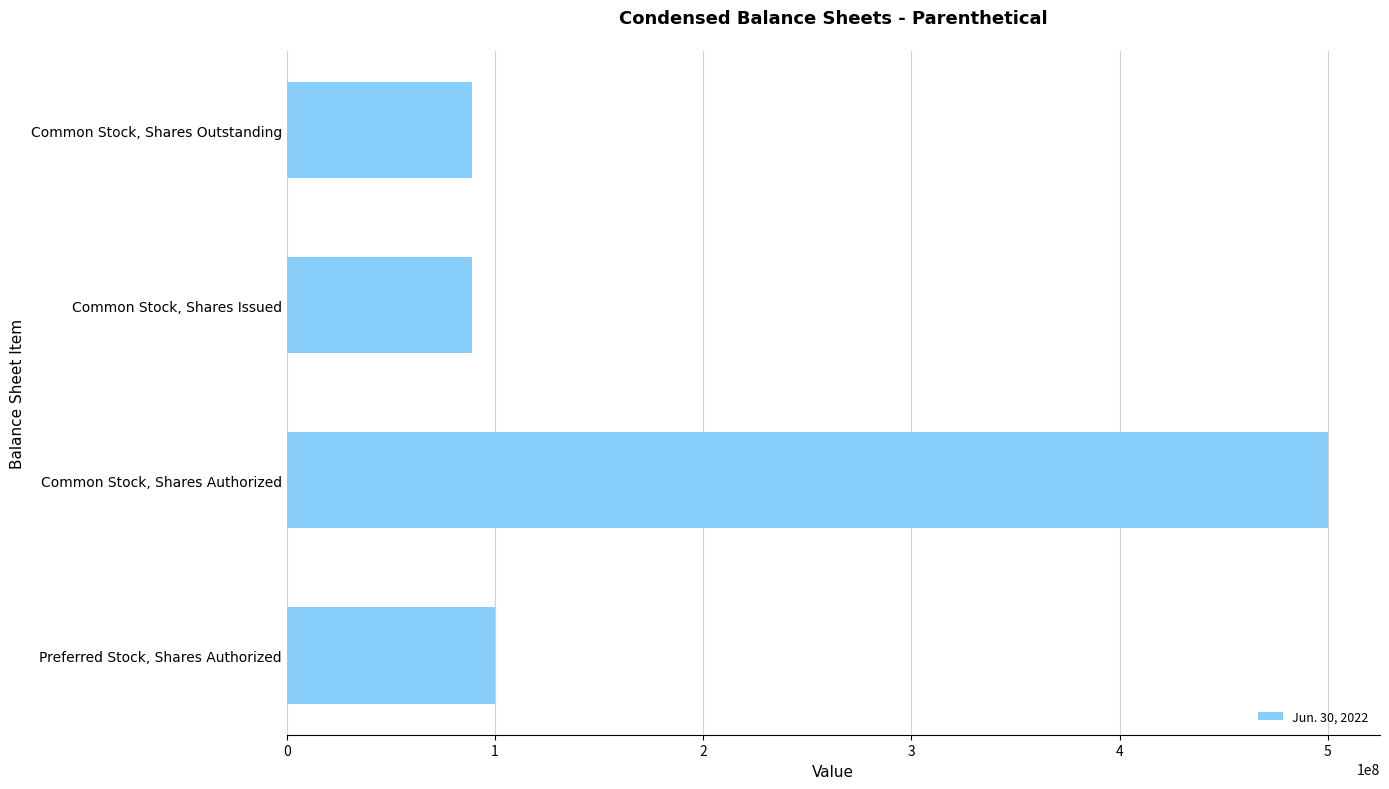

Which has a higher value, Common Stock, Shares Issued or Preferred Stock, Shares Authorized?

Preferred Stock, Shares Authorized